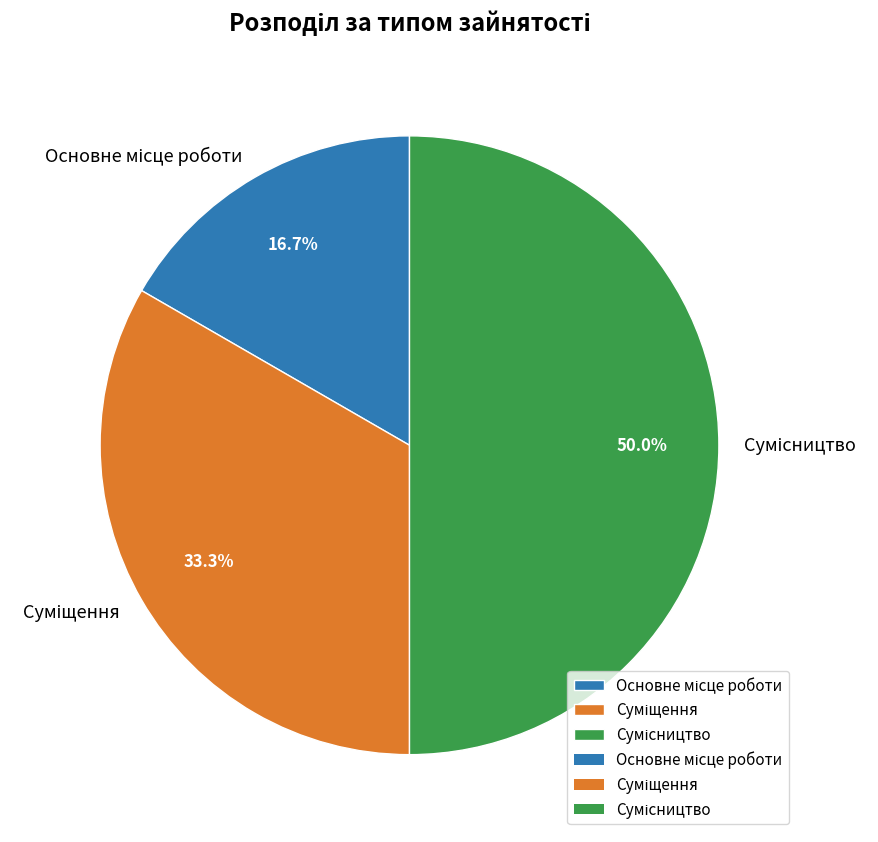

How many slices are in this pie chart?

3